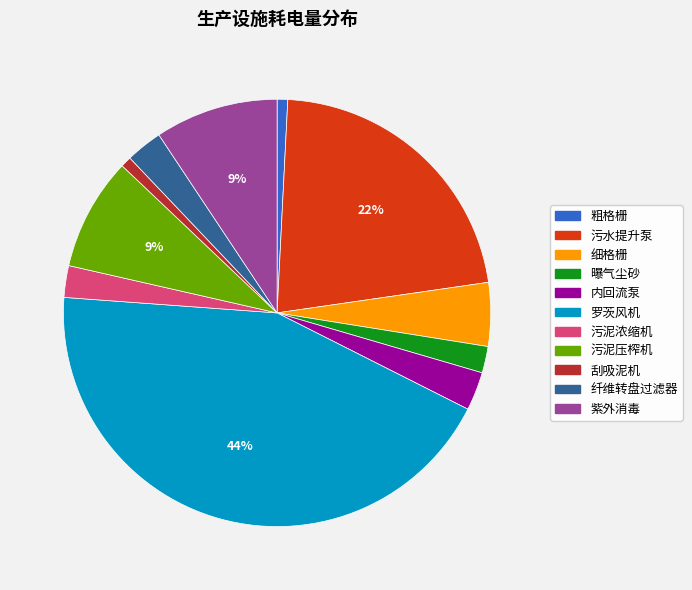

Count the number of slices in the pie.

11